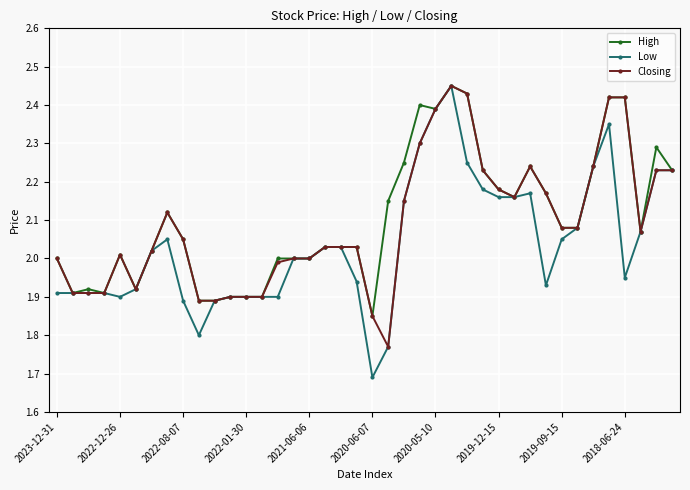

How many lines are shown in the chart?

3